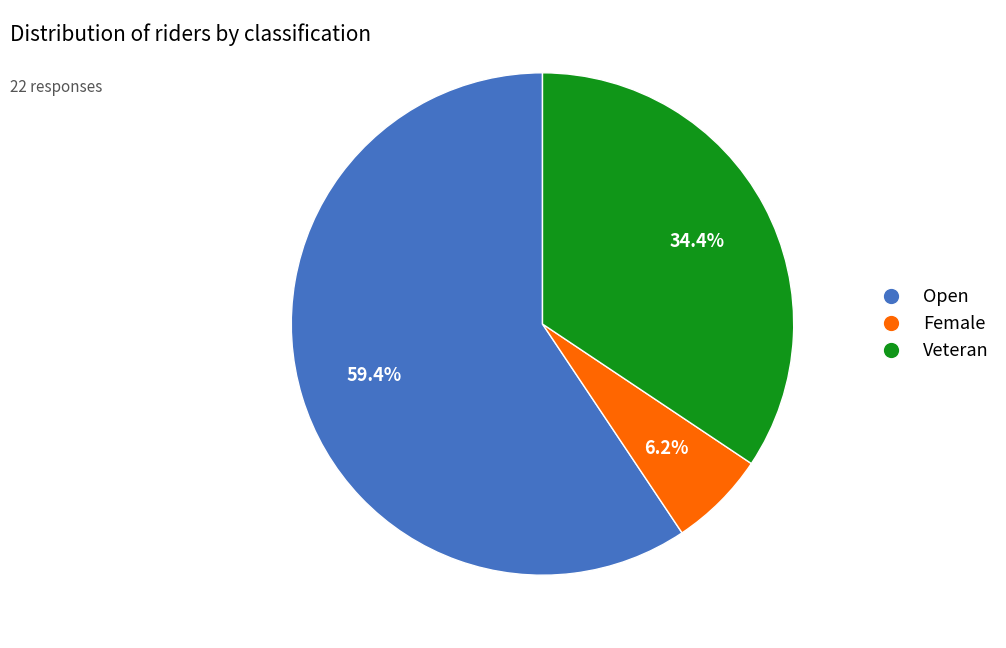

To the nearest percent, what is the difference between the Open and Veteran slice percentages?

25%